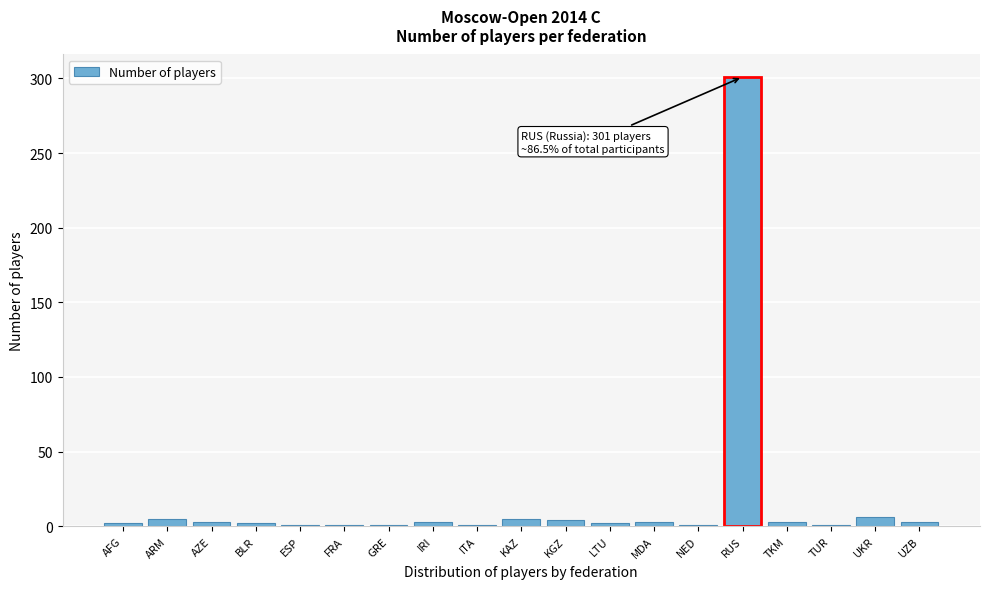

What is the sum of all values?

348